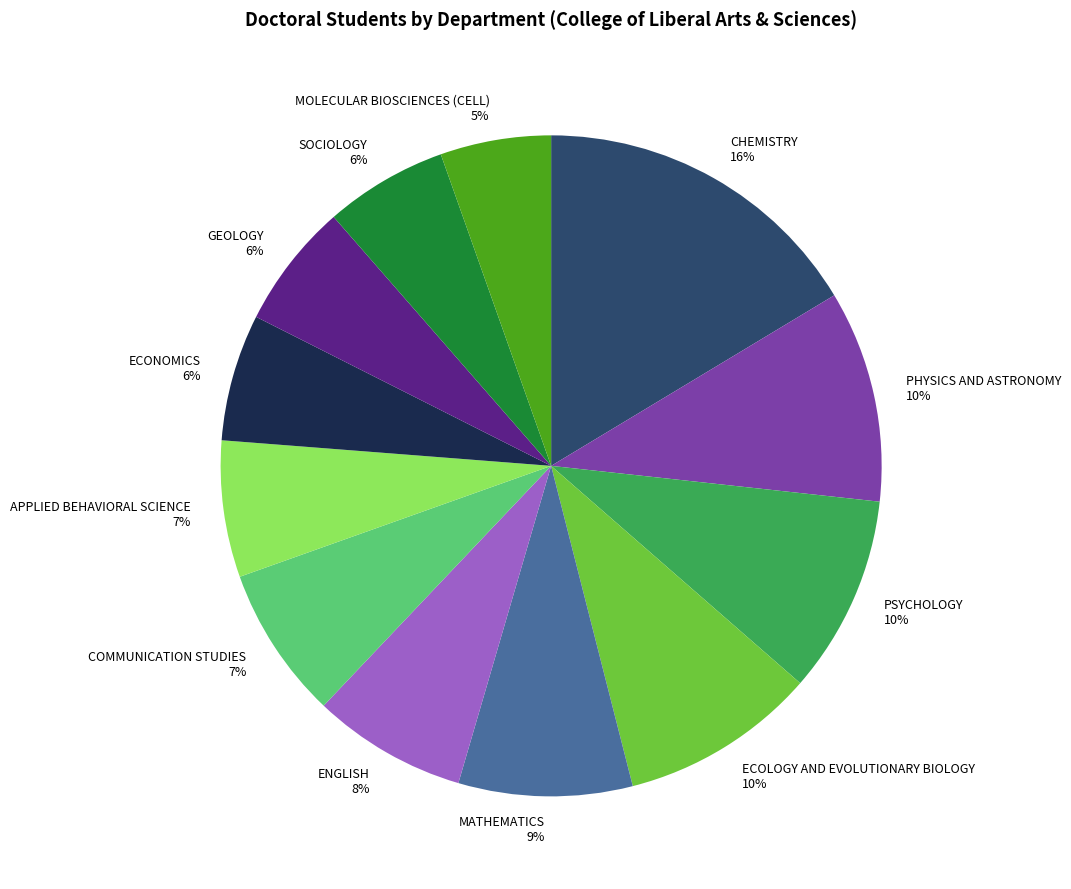

Which slice is the smallest?

MOLECULAR BIOSCIENCES (CELL)